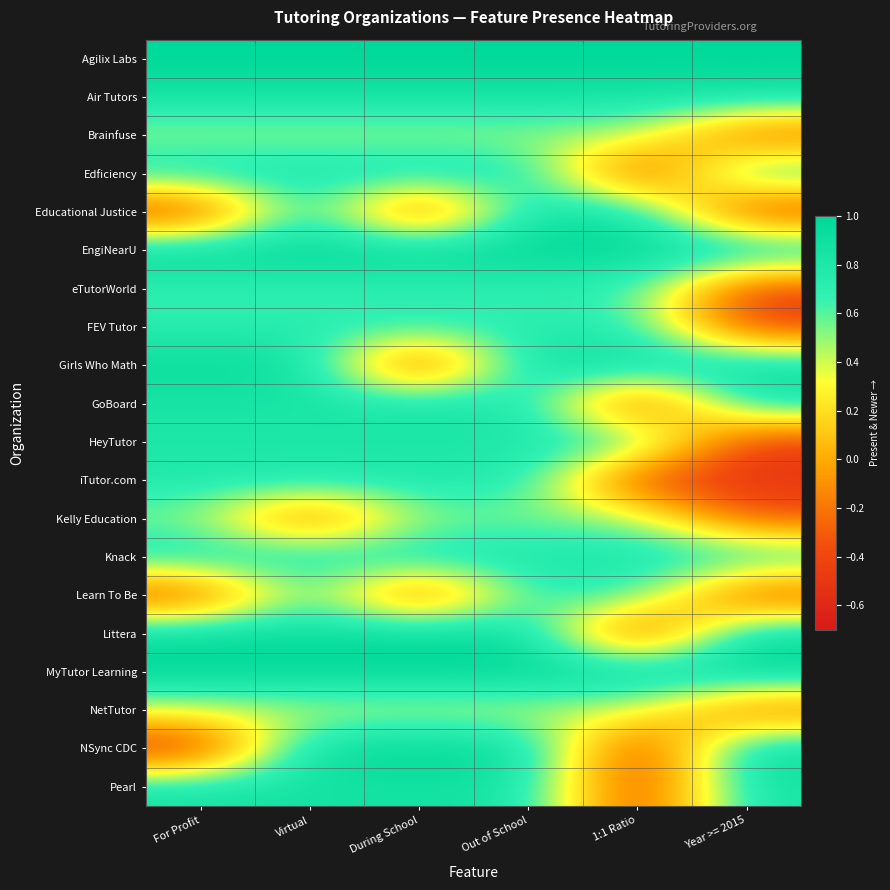

Reading left to right, extract all data points from this chart.

Agilix Labs: For Profit=1.0	Virtual=1.0	During School=1.0	Out of School=1.0	1:1 Ratio=1.0	Year >= 2015=1.0
Air Tutors: For Profit=0.9	Virtual=0.9	During School=0.9	Out of School=0.9	1:1 Ratio=0.9	Year >= 2015=0.9
Brainfuse: For Profit=0.5	Virtual=0.5	During School=0.5	Out of School=0.5	1:1 Ratio=0.5	Year >= 2015=-0.3
Edficiency: For Profit=0.8	Virtual=0.8	During School=0.8	Out of School=0.8	1:1 Ratio=-0.5	Year >= 2015=0.8
Educational Justice: For Profit=-0.5	Virtual=0.9	During School=-0.5	Out of School=0.9	1:1 Ratio=0.9	Year >= 2015=-0.5
EngiNearU: For Profit=1.0	Virtual=1.0	During School=1.0	Out of School=1.0	1:1 Ratio=1.0	Year >= 2015=1.0
eTutorWorld: For Profit=0.7	Virtual=0.7	During School=0.7	Out of School=0.7	1:1 Ratio=0.7	Year >= 2015=-0.4
FEV Tutor: For Profit=0.7	Virtual=0.7	During School=0.7	Out of School=0.7	1:1 Ratio=0.7	Year >= 2015=-0.5
Girls Who Math: For Profit=0.9	Virtual=0.9	During School=-0.6	Out of School=0.9	1:1 Ratio=0.9	Year >= 2015=0.9
GoBoard: For Profit=0.8	Virtual=0.8	During School=0.8	Out of School=0.8	1:1 Ratio=-0.5	Year >= 2015=0.8
HeyTutor: For Profit=0.8	Virtual=0.8	During School=0.8	Out of School=0.8	1:1 Ratio=0.8	Year >= 2015=-0.5
iTutor.com: For Profit=0.8	Virtual=0.8	During School=0.8	Out of School=0.8	1:1 Ratio=-0.5	Year >= 2015=-0.5
Kelly Education: For Profit=0.5	Virtual=-0.4	During School=0.5	Out of School=0.5	1:1 Ratio=0.5	Year >= 2015=-0.4
Knack: For Profit=0.8	Virtual=0.8	During School=0.8	Out of School=0.8	1:1 Ratio=0.8	Year >= 2015=0.8
Learn To Be: For Profit=-0.4	Virtual=0.7	During School=-0.4	Out of School=0.7	1:1 Ratio=0.7	Year >= 2015=-0.4
Littera: For Profit=1.0	Virtual=1.0	During School=1.0	Out of School=1.0	1:1 Ratio=-0.6	Year >= 2015=1.0
MyTutor Learning: For Profit=1.0	Virtual=1.0	During School=1.0	Out of School=1.0	1:1 Ratio=1.0	Year >= 2015=1.0
NetTutor: For Profit=0.4	Virtual=0.4	During School=0.4	Out of School=0.4	1:1 Ratio=0.4	Year >= 2015=-0.3
NSync CDC: For Profit=-0.6	Virtual=1.0	During School=1.0	Out of School=1.0	1:1 Ratio=-0.6	Year >= 2015=1.0
Pearl: For Profit=0.9	Virtual=0.9	During School=0.9	Out of School=0.9	1:1 Ratio=-0.5	Year >= 2015=0.9